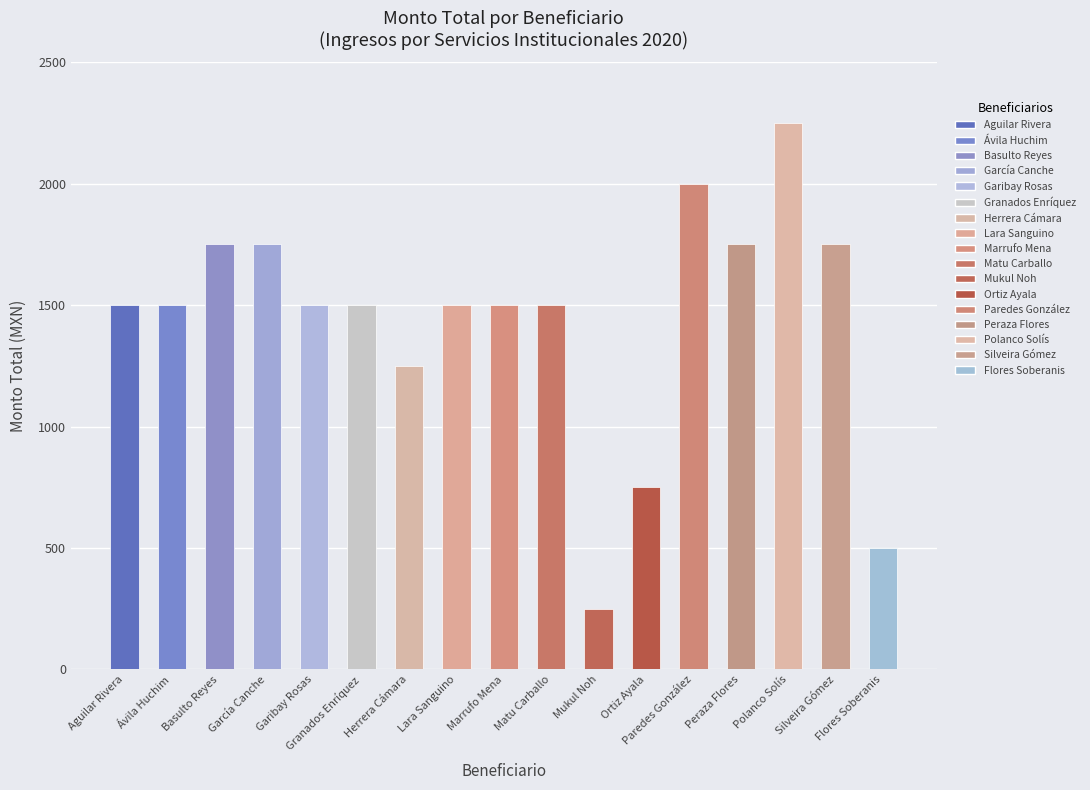

What is the sum of all values?

24500